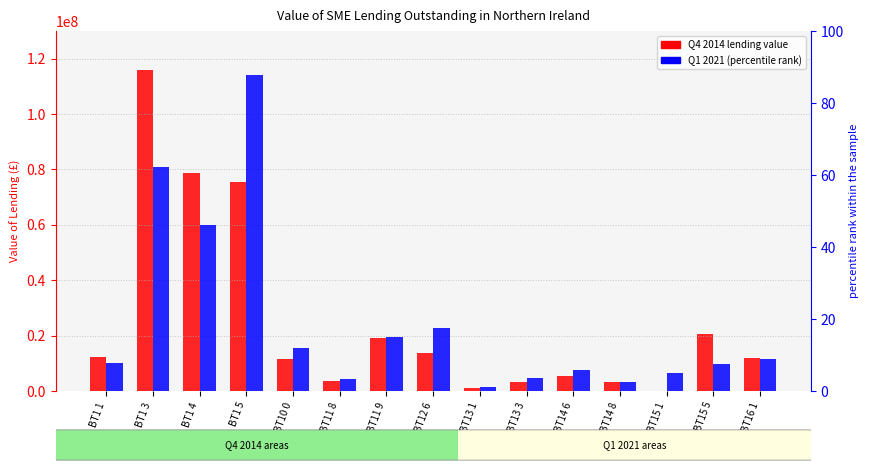

At how many categories does at least one series exceed 58448476?

3